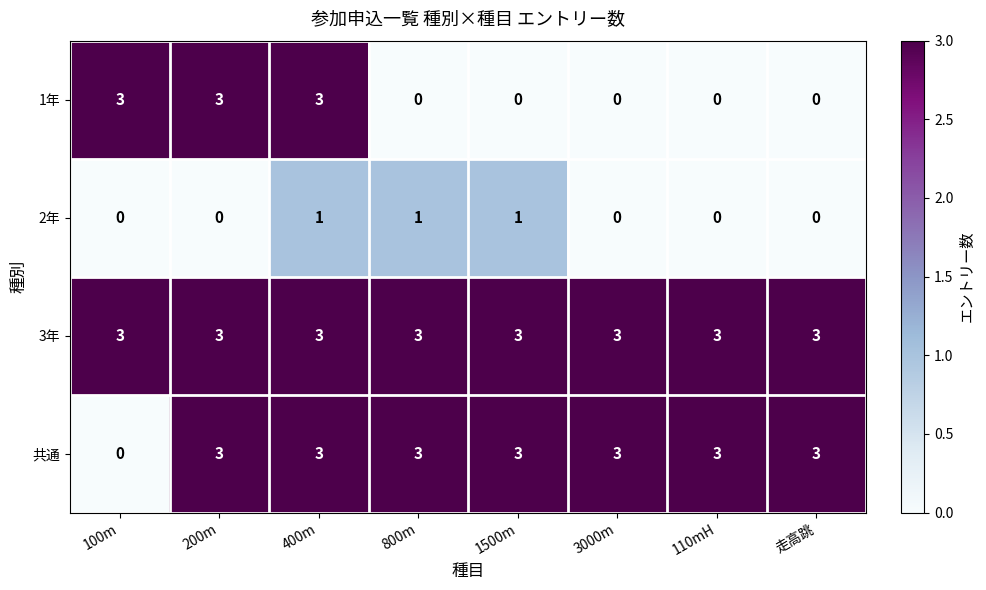

What is the maximum value for 共通?

3